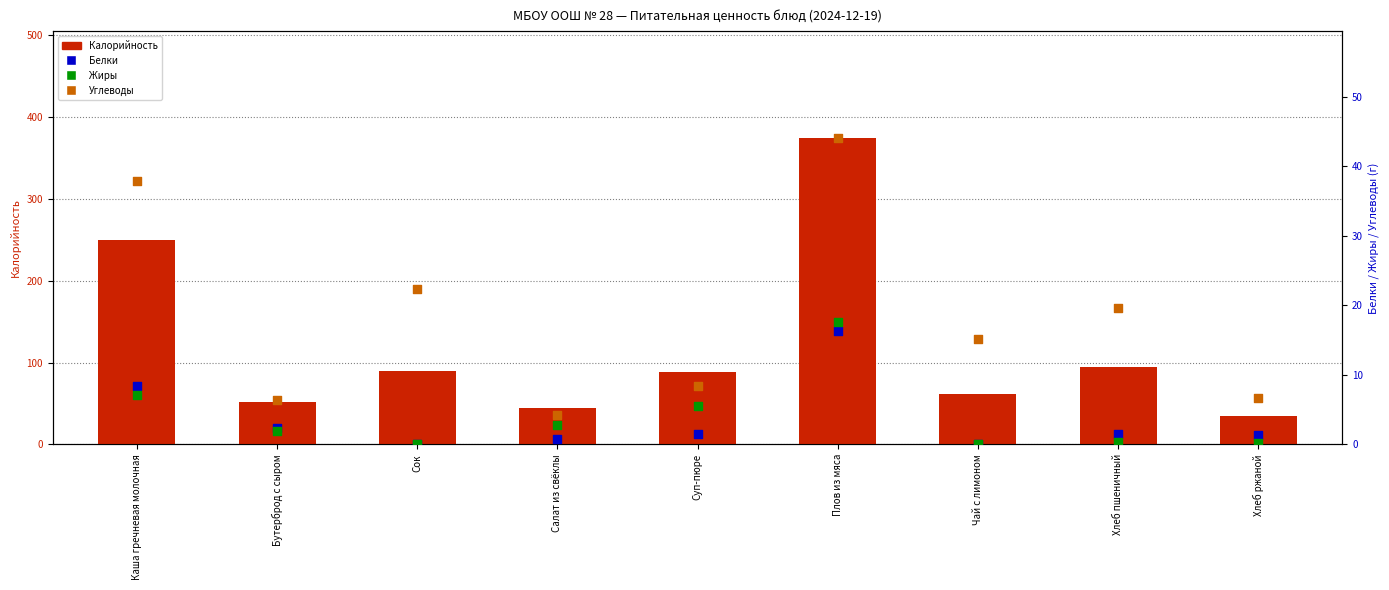

Which series reaches the minimum Y coordinate?

Белки